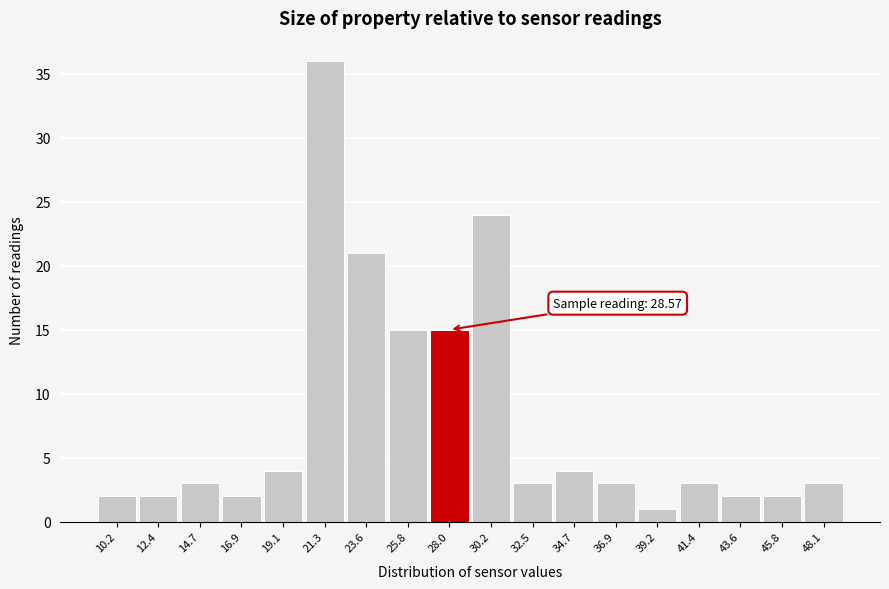

Reading right to left, what are all the values shown in this chart?

3	2	2	3	1	3	4	3	24	15	15	21	36	4	2	3	2	2